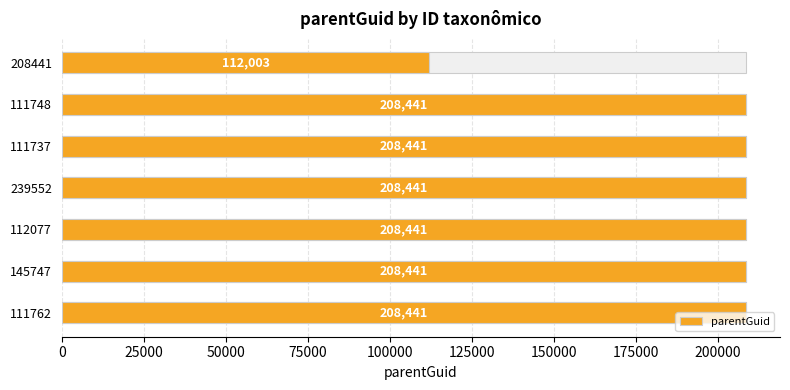

The value at 145747 is 315409. True or false?

False